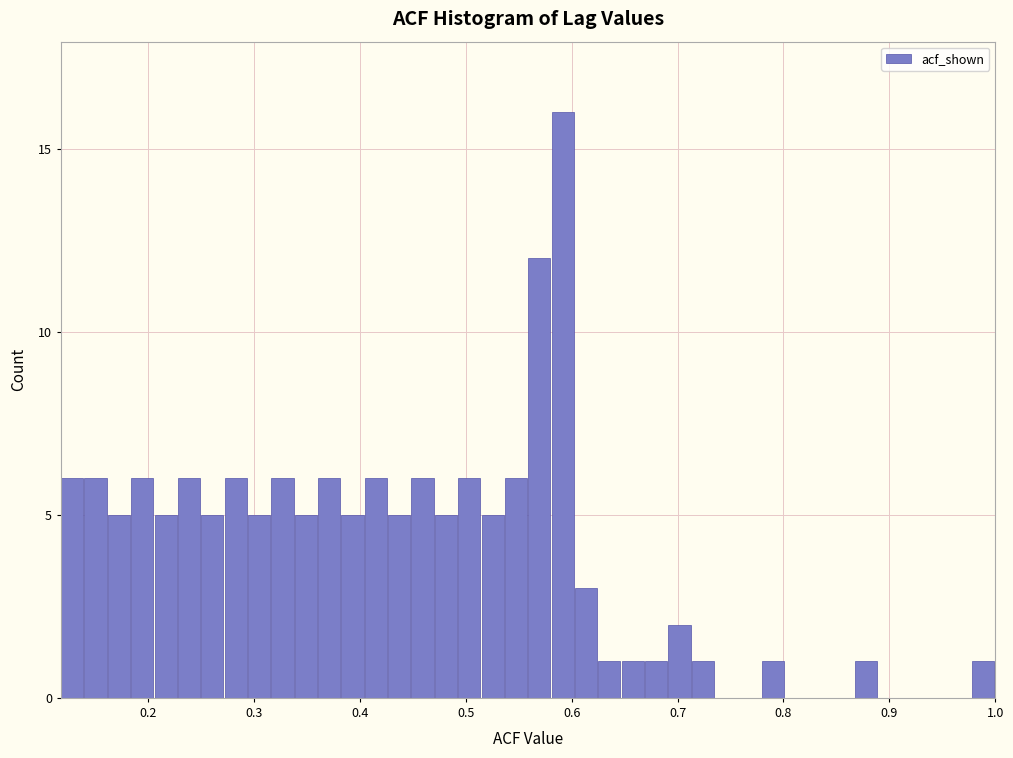

Around what value on the x-axis is the tallest bar? Give the approximate position of its centre, as read against the axis.

0.59